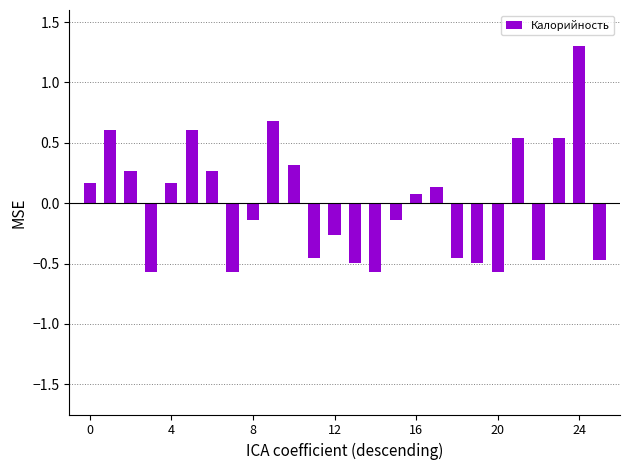

What is the difference between the maximum and minimum values?

1.9